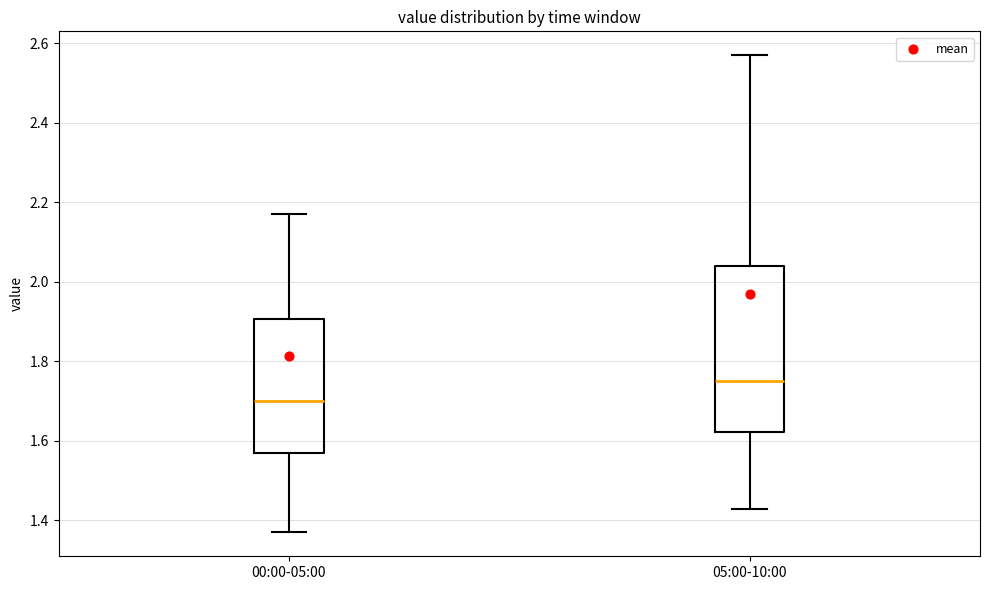

Reading left to right, transcribe this box plot: for each box, give where its median line is, the range the box spans, and where its two whiskers end, as read against the y-axis. The values are not printed on the chart, so give them approximately, as read against the axis.

00:00-05:00: median 1.70, box 1.58 to 1.90, whiskers 1.38 to 2.18
05:00-10:00: median 1.76, box 1.62 to 2.04, whiskers 1.44 to 2.58